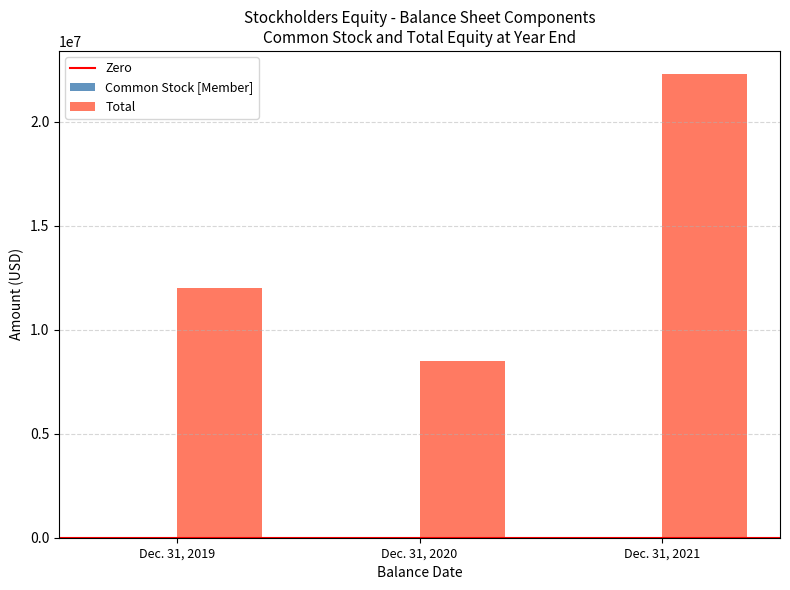

Count the number of data series in this chart.

2